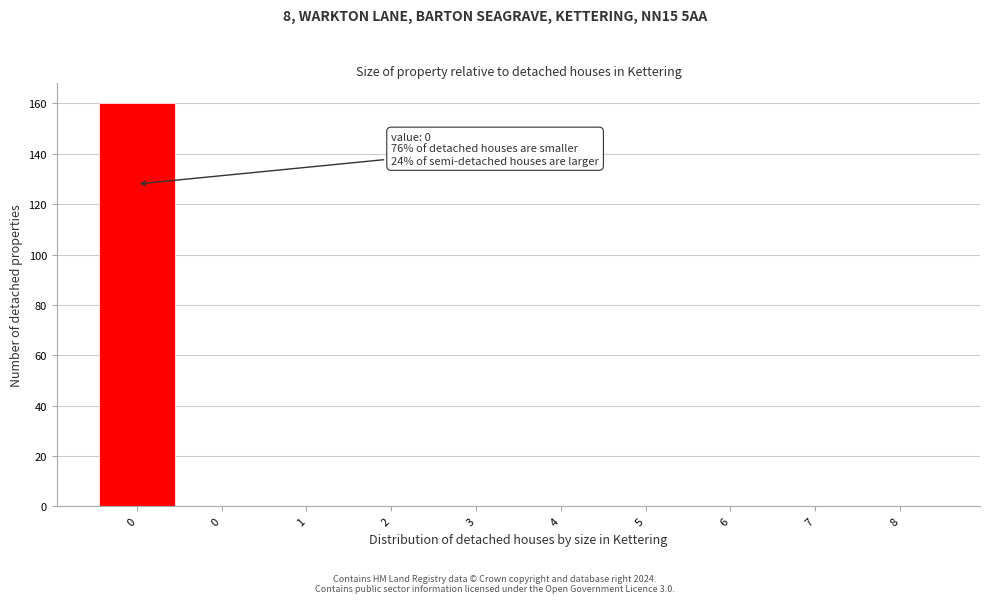

How many categories are shown in the chart?

10